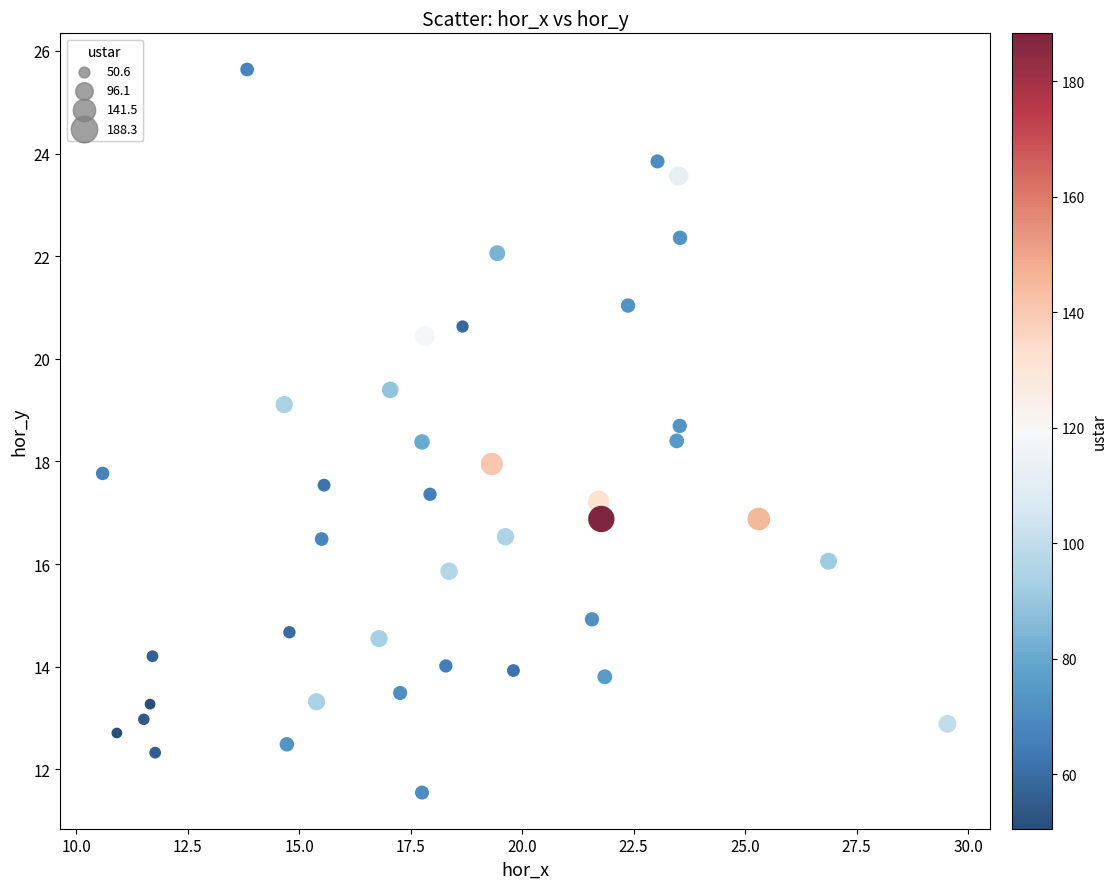

What is the range of Y values (max minus min)?

14.1